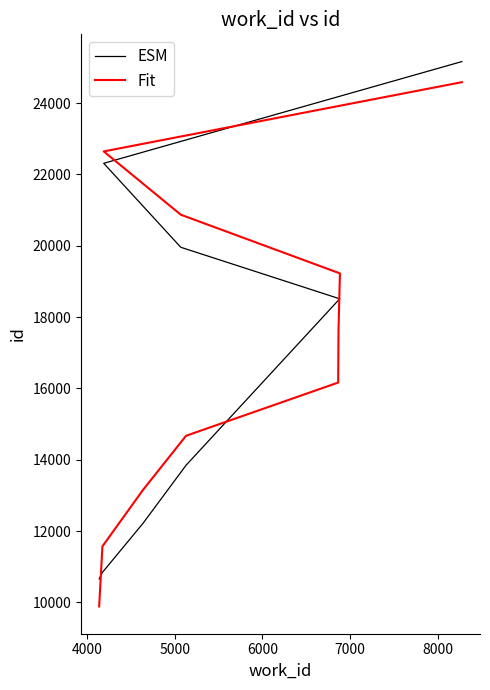

Which series has the largest total across all categories?

ESM